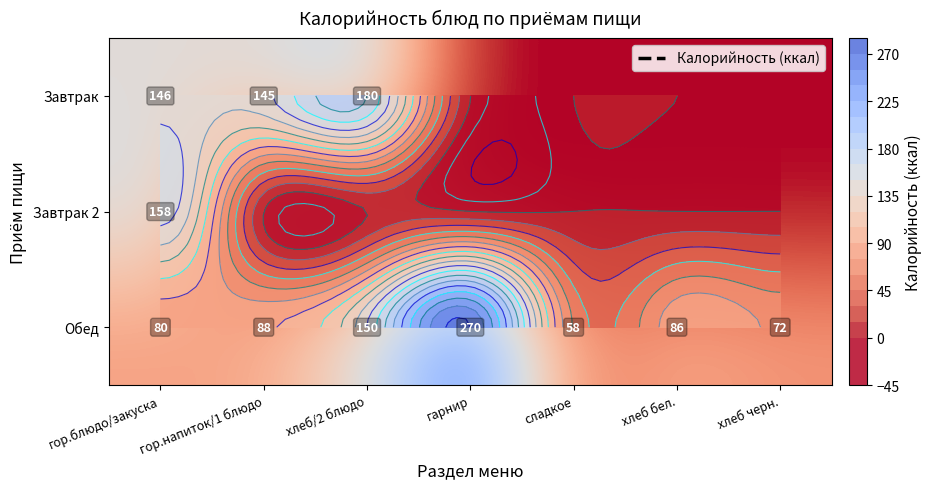

Which series has the largest total across all categories?

Обед